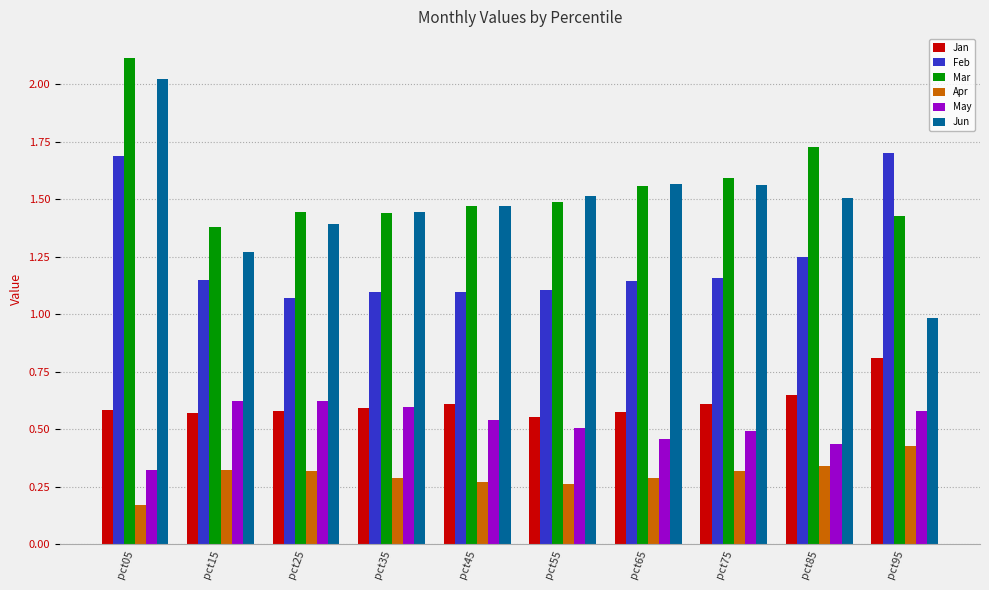

What is the difference between the highest and lowest values at pct05?

1.9